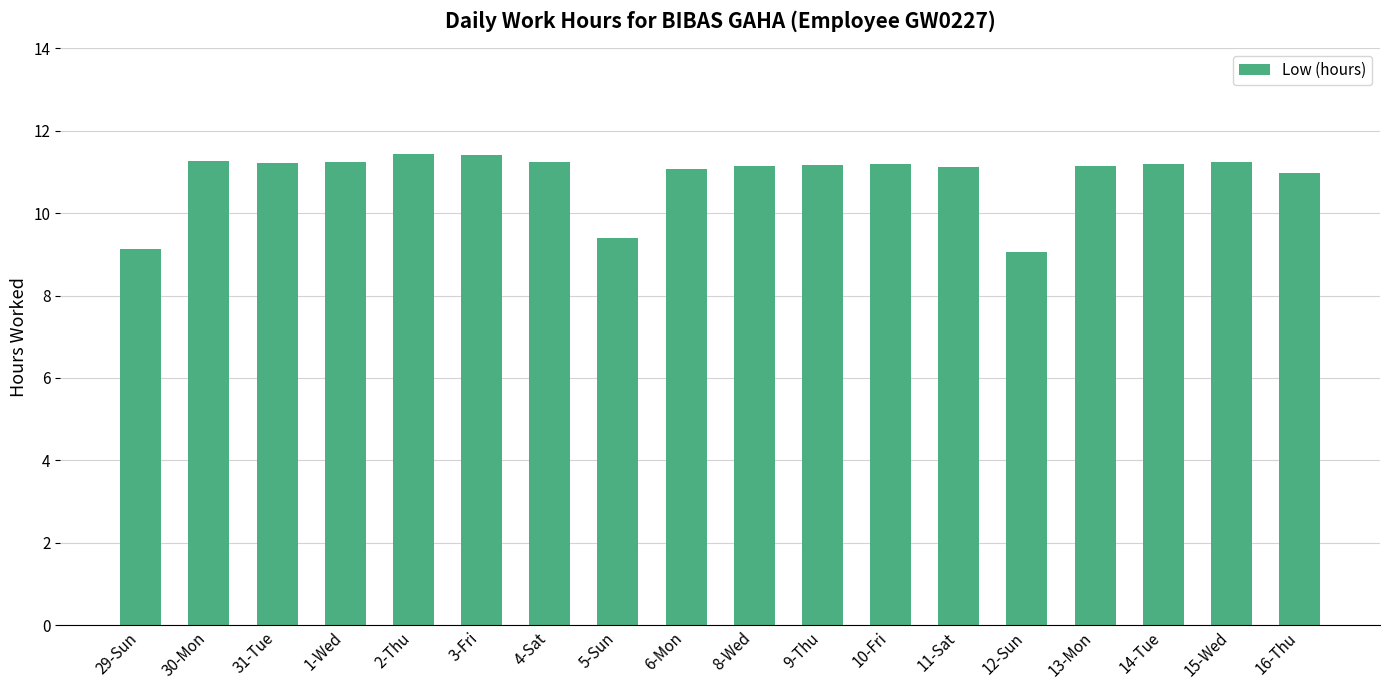

What is the value of the 17th bar from the left?

11.2